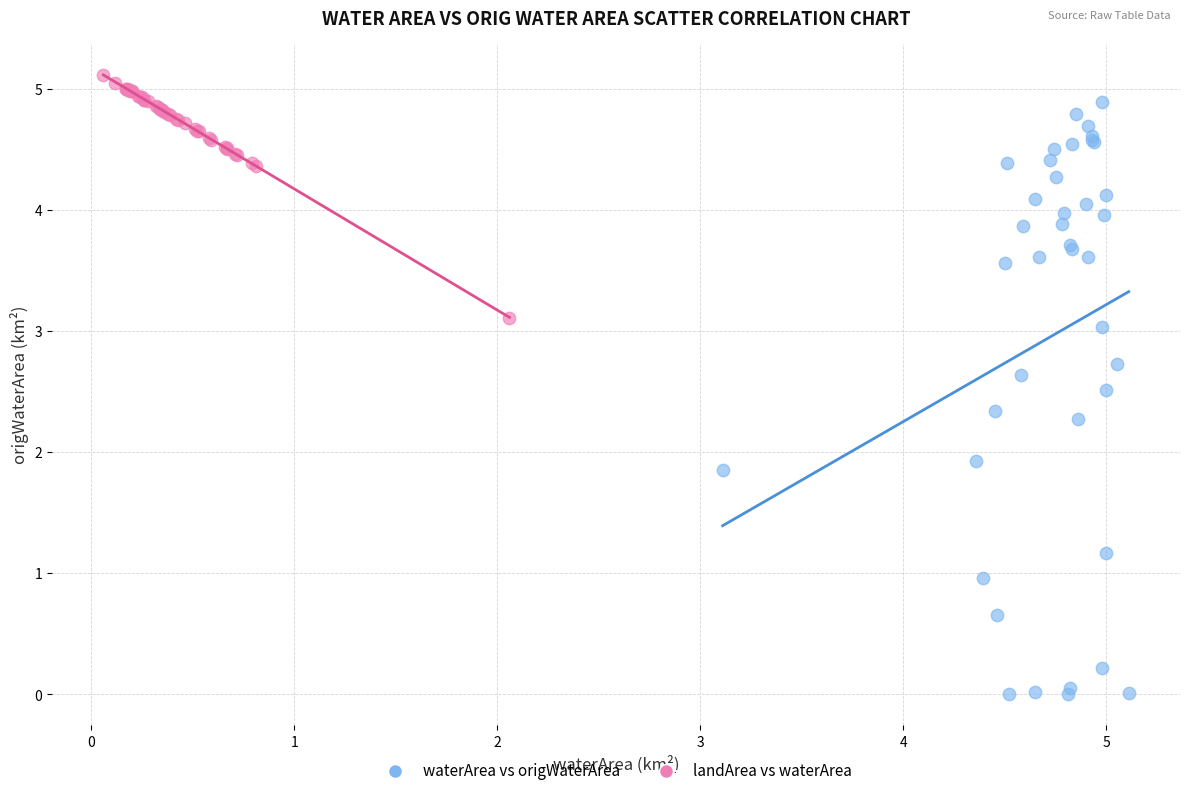

Which series has the widest spread of Y values?

waterArea vs origWaterArea